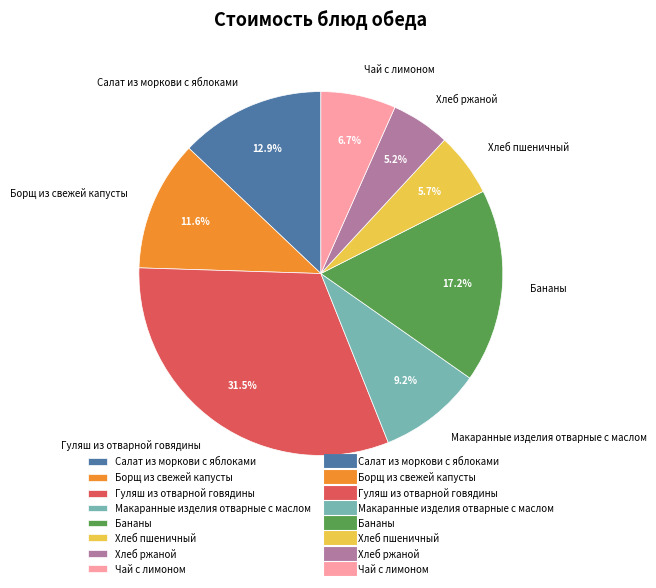

Between Гуляш из отварной говядины and Салат из моркови с яблоками, which is larger?

Гуляш из отварной говядины